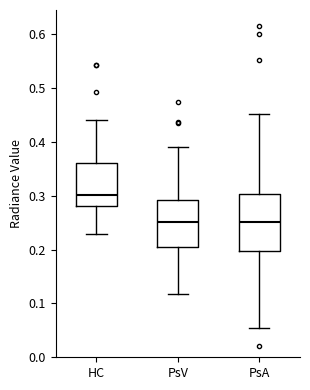

Reading left to right, transcribe this box plot: for each box, give where its median line is, the range the box spans, and where its two whiskers end, as read against the y-axis. The values are not printed on the chart, so give them approximately, as read against the axis.

HC: median 0.30, box 0.28 to 0.36, whiskers 0.23 to 0.44
PsV: median 0.25, box 0.20 to 0.29, whiskers 0.12 to 0.39
PsA: median 0.25, box 0.20 to 0.30, whiskers 0.06 to 0.45